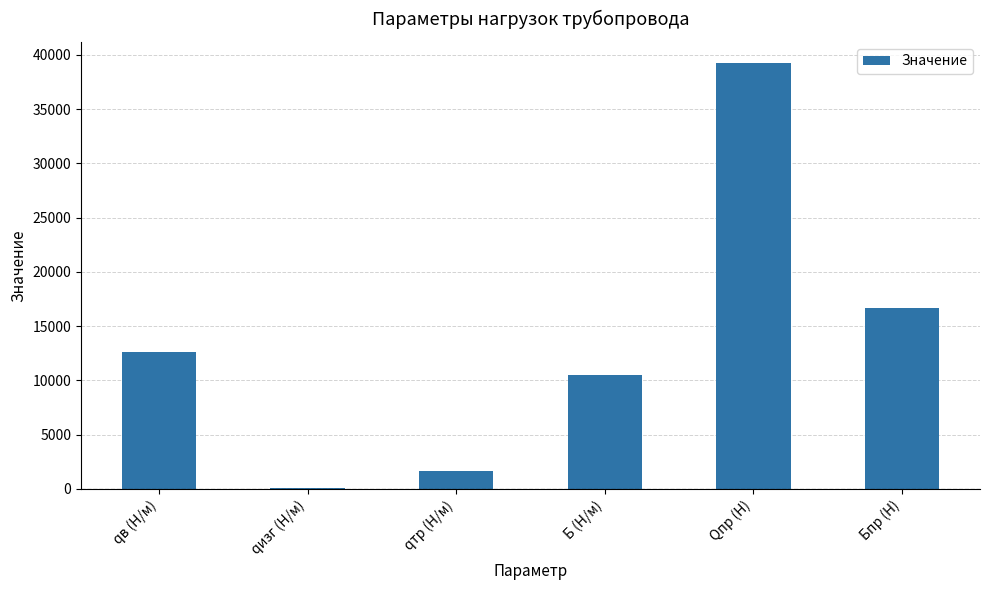

Between Qпр (Н) and qизг (Н/м), which is larger?

Qпр (Н)